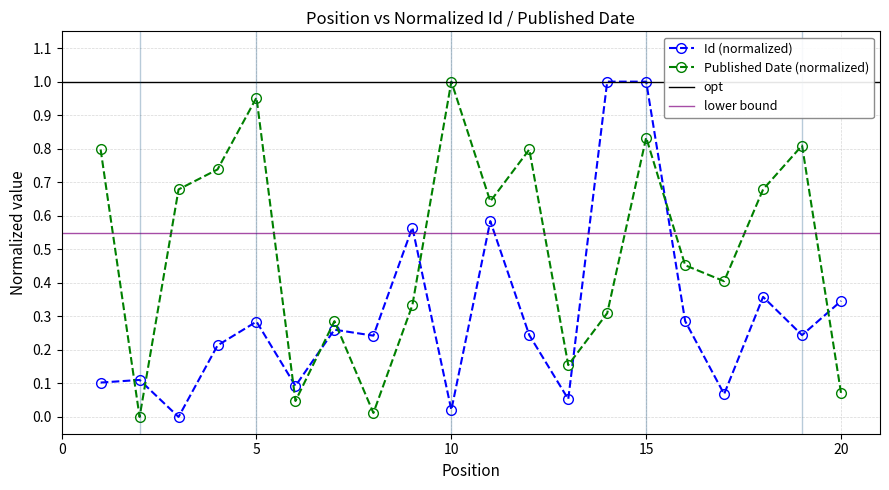

In Published Date (normalized), how many points are lower than both neighbors (excluding endpoints)?

6